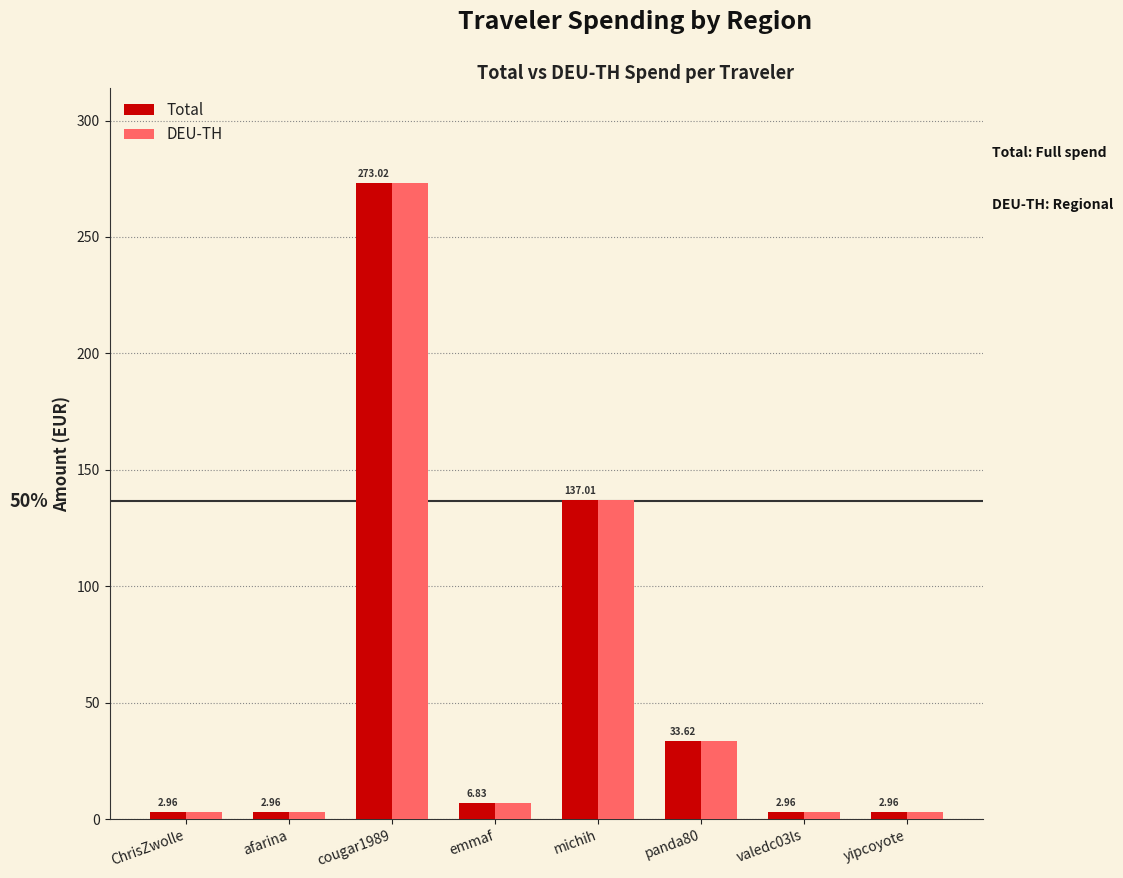

At which label is DEU-TH closest to 137?

michih